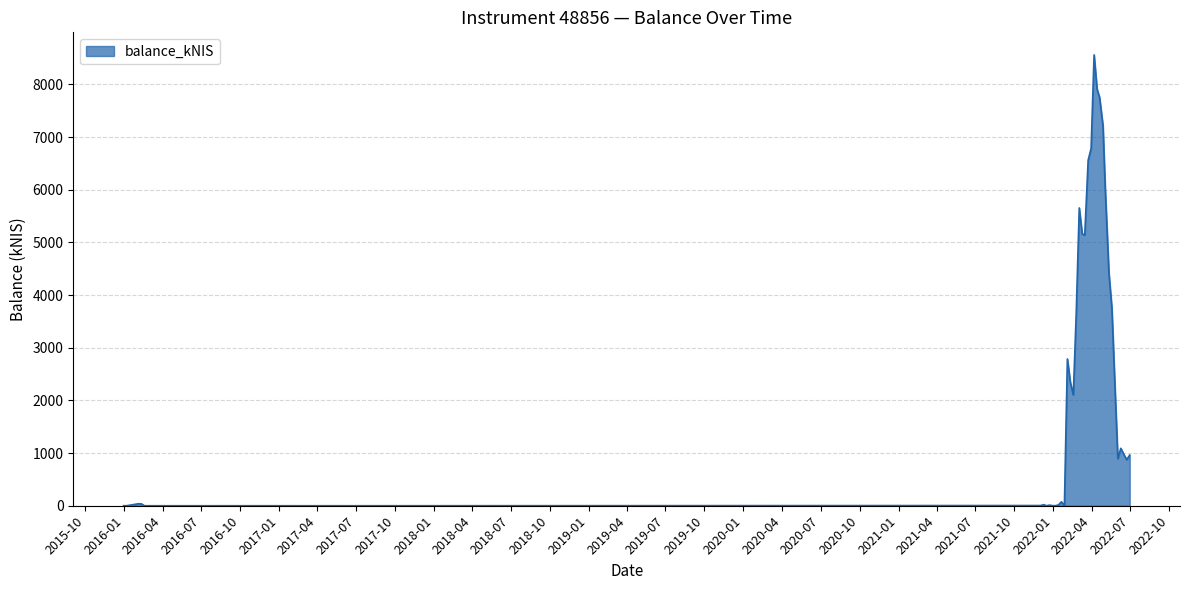

Reading left to right, transcribe all the data shown in this chart.

1.1	0.0	37.9	35.7	0.0	0.1	0.0	0.1	0.0	4.1	20.4	0.0	11.9	1.8	0.8	15.6	75.1	0.0	2787.7	2343.3	2104.8	3684.6	5655.9	5160.8	5141.0	6561.9	6786.2	8562.0	7912.4	7750.0	7212.6	6079.2	4415.1	3748.0	2296.5	892.9	1090.5	977.7	874.0	961.8